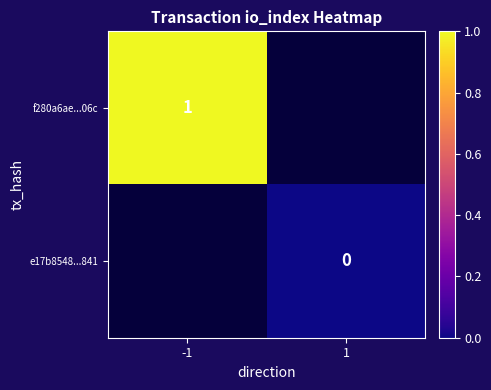

Between 1 and -1, which is larger?

-1